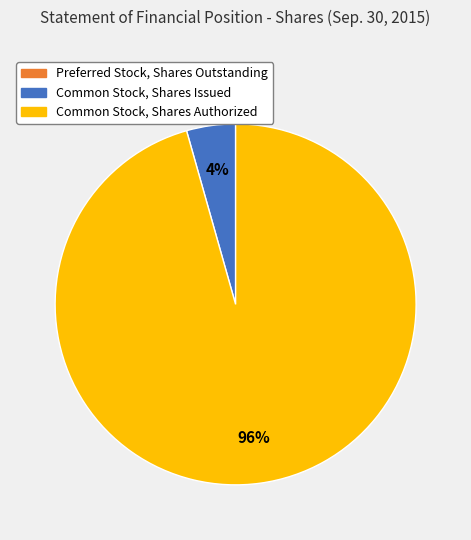

Is there any slice that represents more than half of the pie?

Yes